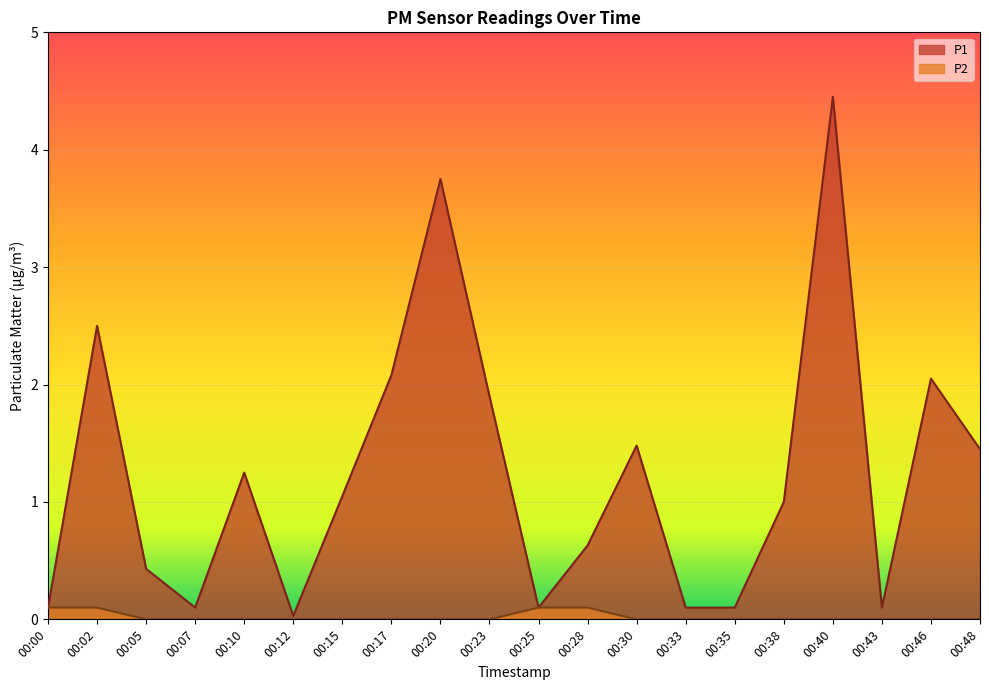

At how many categories does at least one series exceed 2?

5